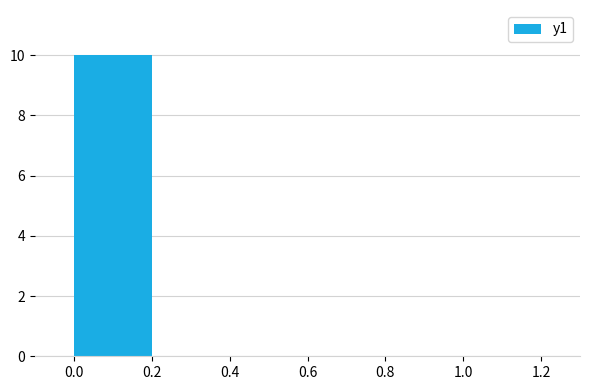

Read the value at 0.0.

10